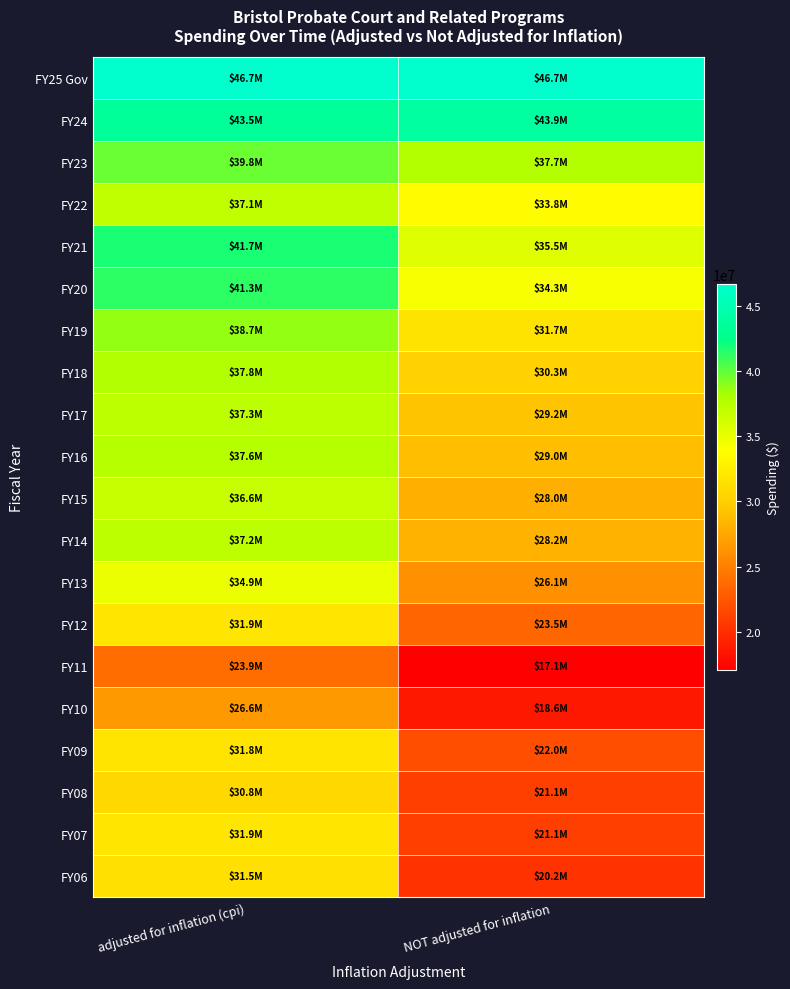

At NOT adjusted for inflation, list the series in order from smallest to largest.

FY11, FY10, FY06, FY07, FY08, FY09, FY12, FY13, FY15, FY14, FY16, FY17, FY18, FY19, FY22, FY20, FY21, FY23, FY24, FY25 Gov